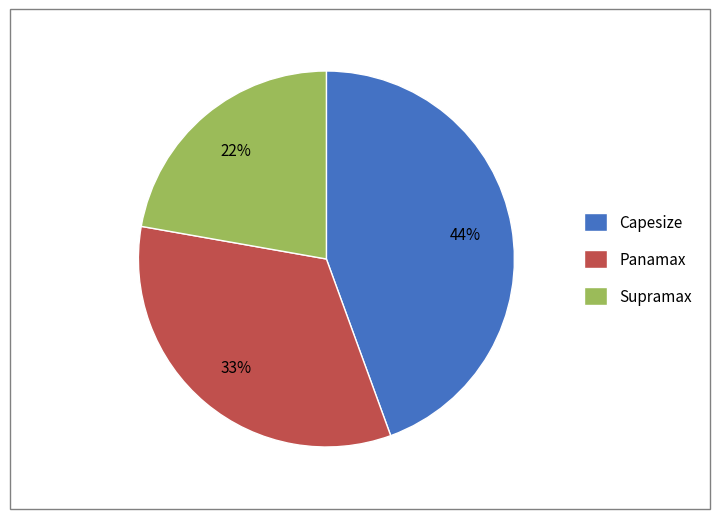

Combined, do Panamax and Supramax account for over 50%?

Yes